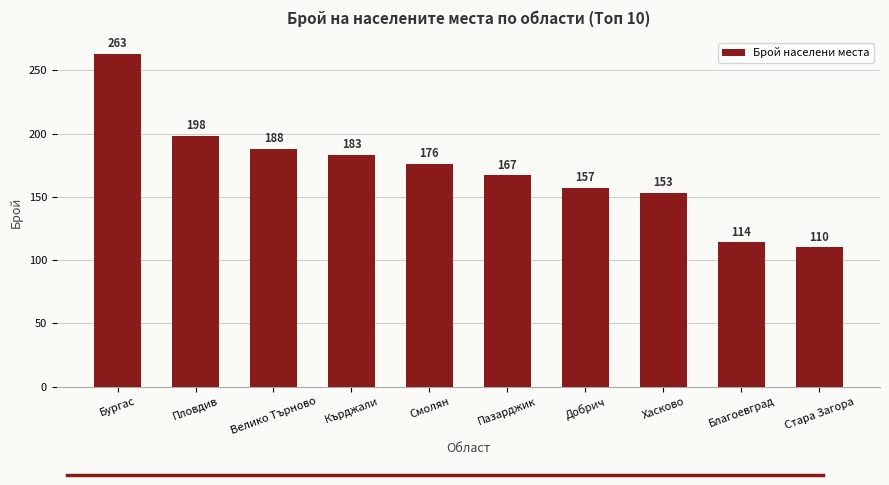

What is the change in value from Пловдив to Велико Търново?

-10